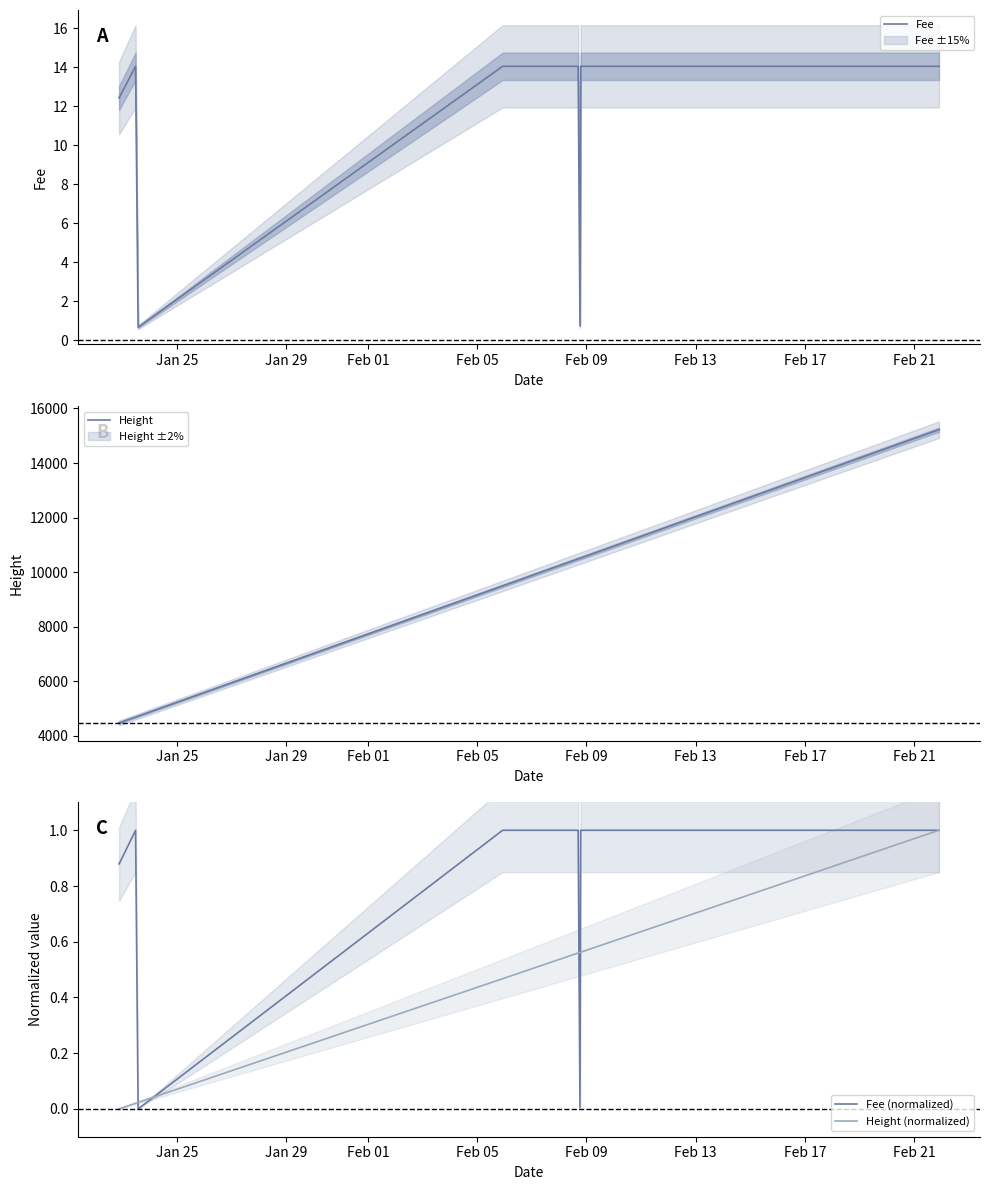

What is the maximum value for Height (normalized)?

1.0